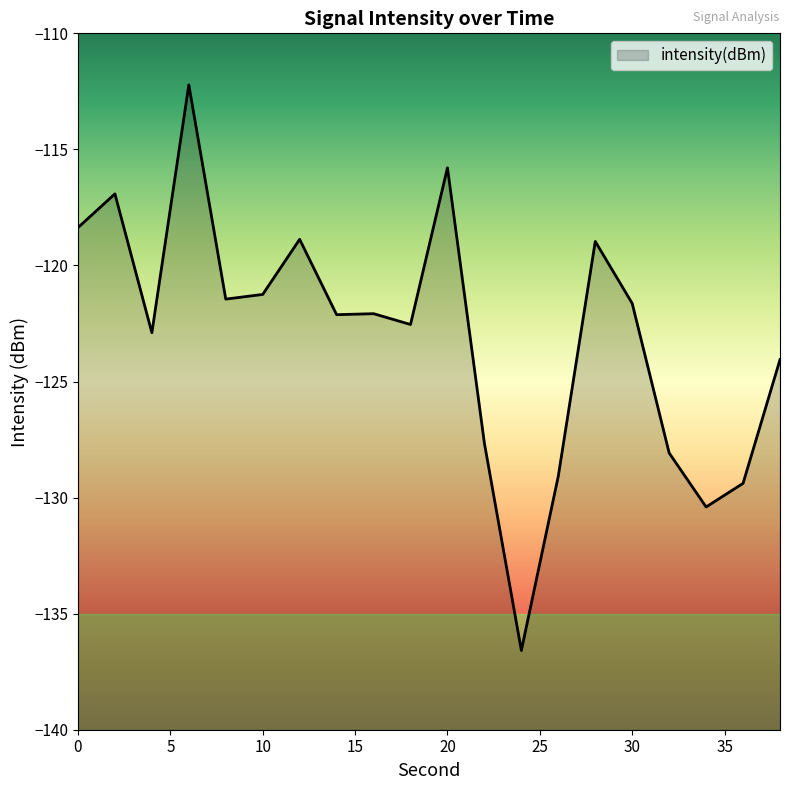

Rank the categories by value from lowest to highest.

24, 34, 36, 26, 32, 22, 38, 4, 18, 14, 16, 30, 8, 10, 28, 12, 0, 2, 20, 6